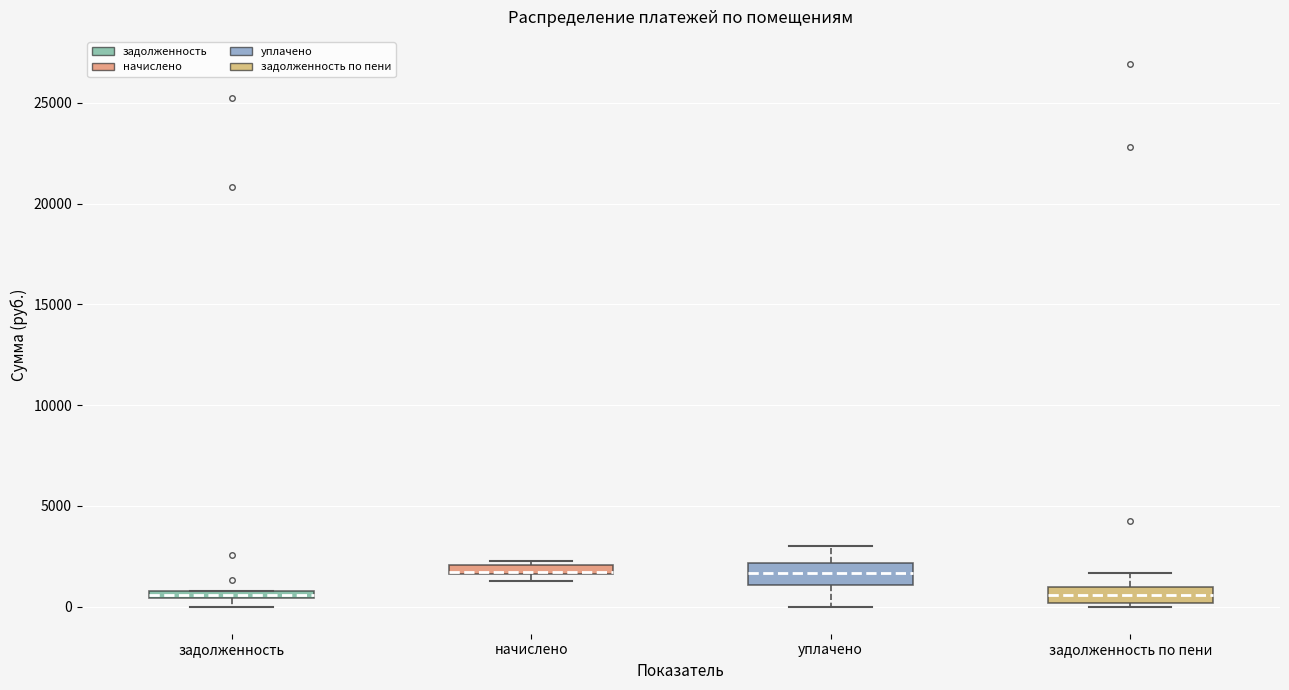

Where is the lower edge of the box for задолженность on the y-axis? The values are not printed on the chart, so give them approximately, as read against the axis.

500